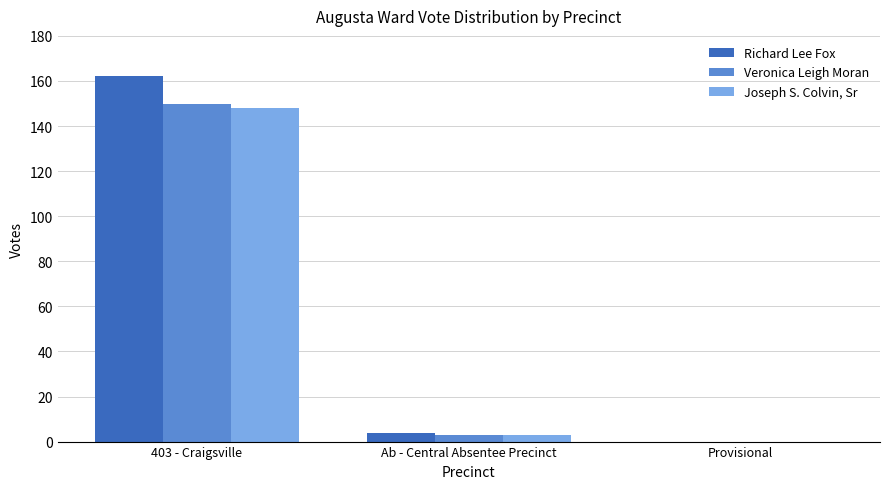

Which series has the largest total across all categories?

Richard Lee Fox